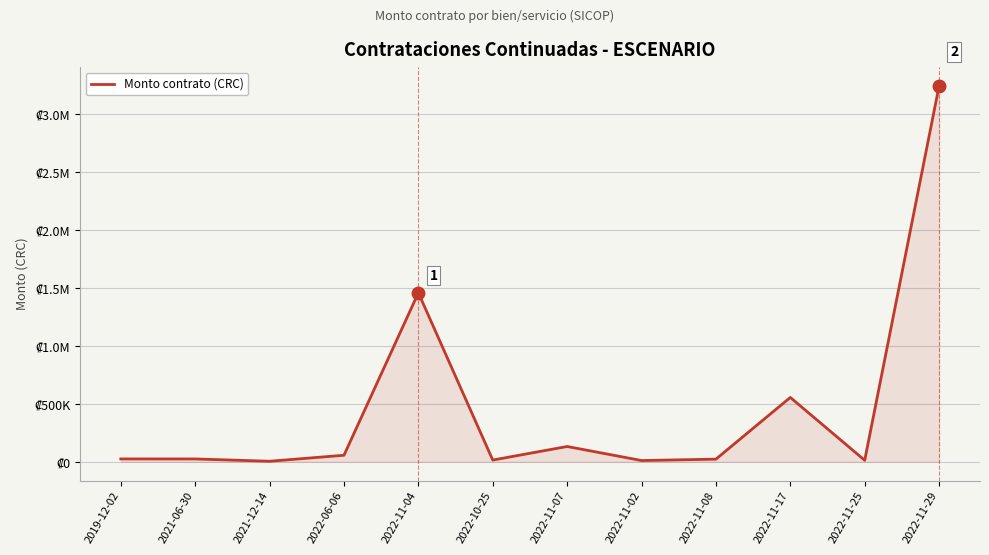

Where does the data first go above 24778?

2019-12-02